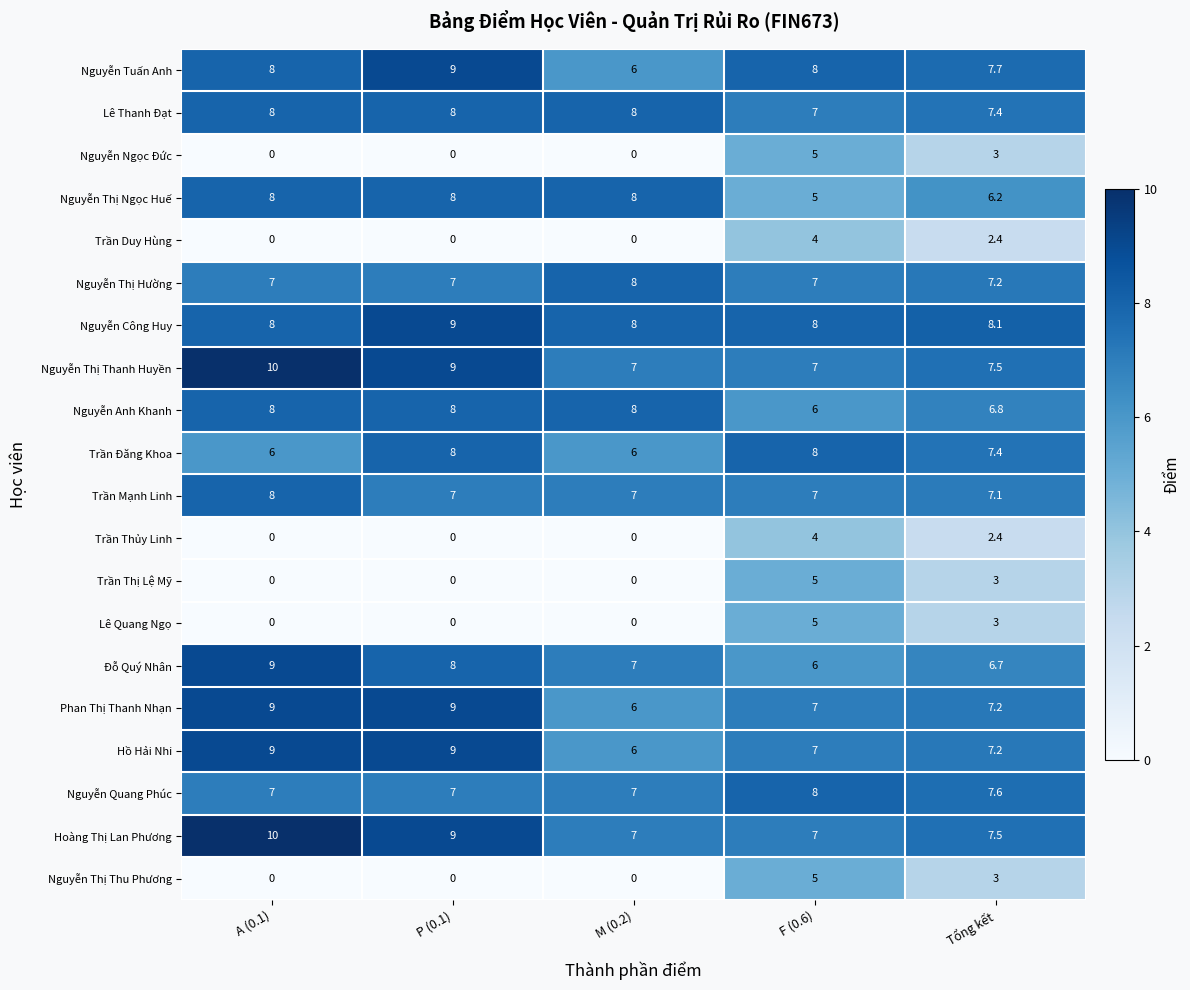

What is the greatest value displayed?

10.0